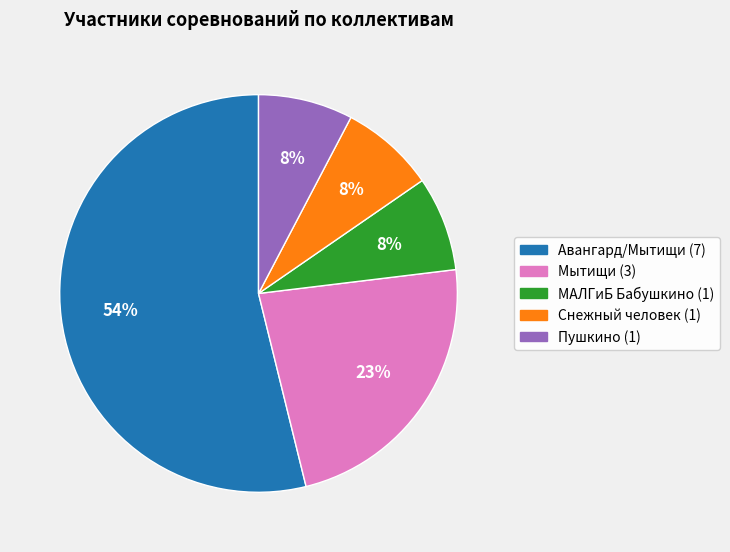

What percentage is the Снежный человек slice, to the nearest percent?

8%